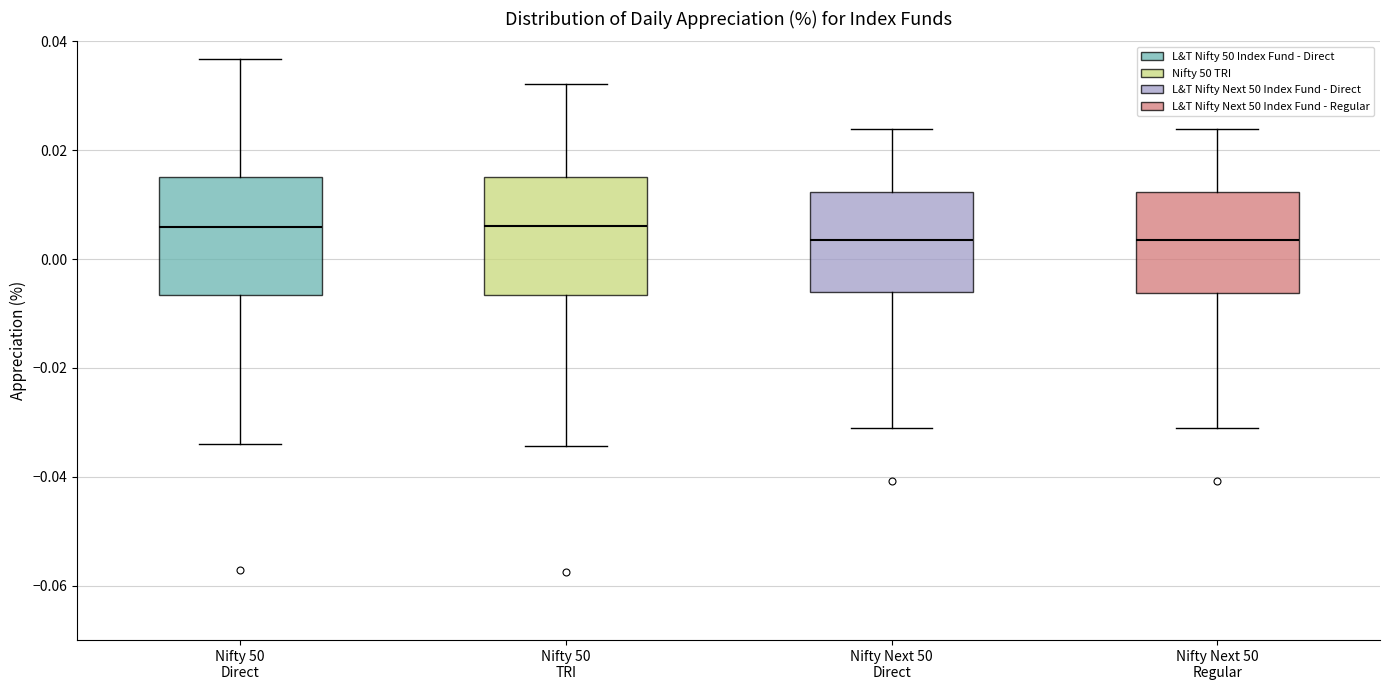

Reading left to right, transcribe this box plot: for each box, give where its median line is, the range the box spans, and where its two whiskers end, as read against the y-axis. The values are not printed on the chart, so give them approximately, as read against the axis.

Nifty 50 Direct: median 0.006, box -0.006 to 0.016, whiskers -0.034 to 0.036
Nifty 50 TRI: median 0.006, box -0.006 to 0.016, whiskers -0.034 to 0.032
Nifty Next 50 Direct: median 0.004, box -0.006 to 0.012, whiskers -0.030 to 0.024
Nifty Next 50 Regular: median 0.004, box -0.006 to 0.012, whiskers -0.032 to 0.024